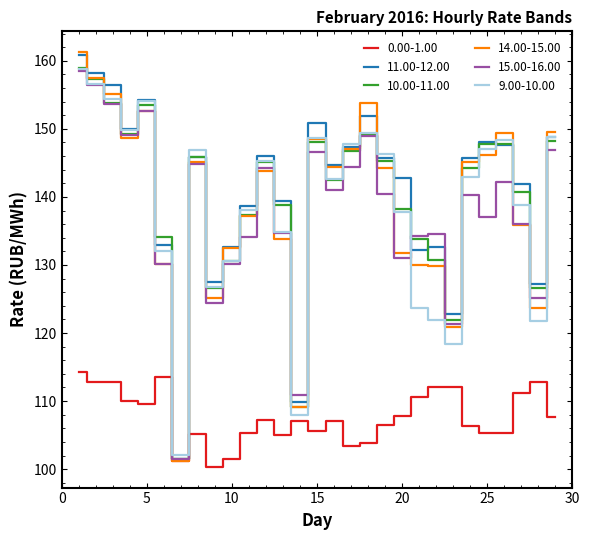

What is the maximum value for 0.00-1.00?

114.2